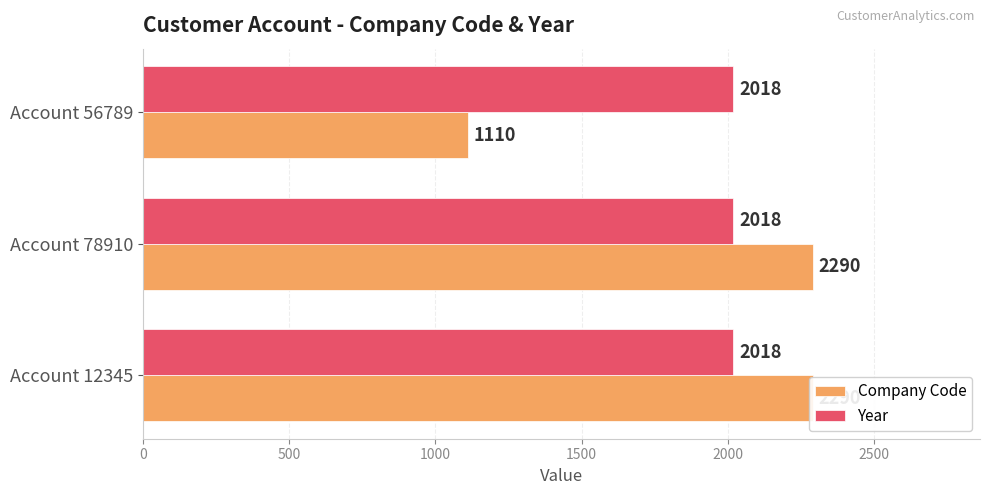

Are the bars horizontal?

Yes